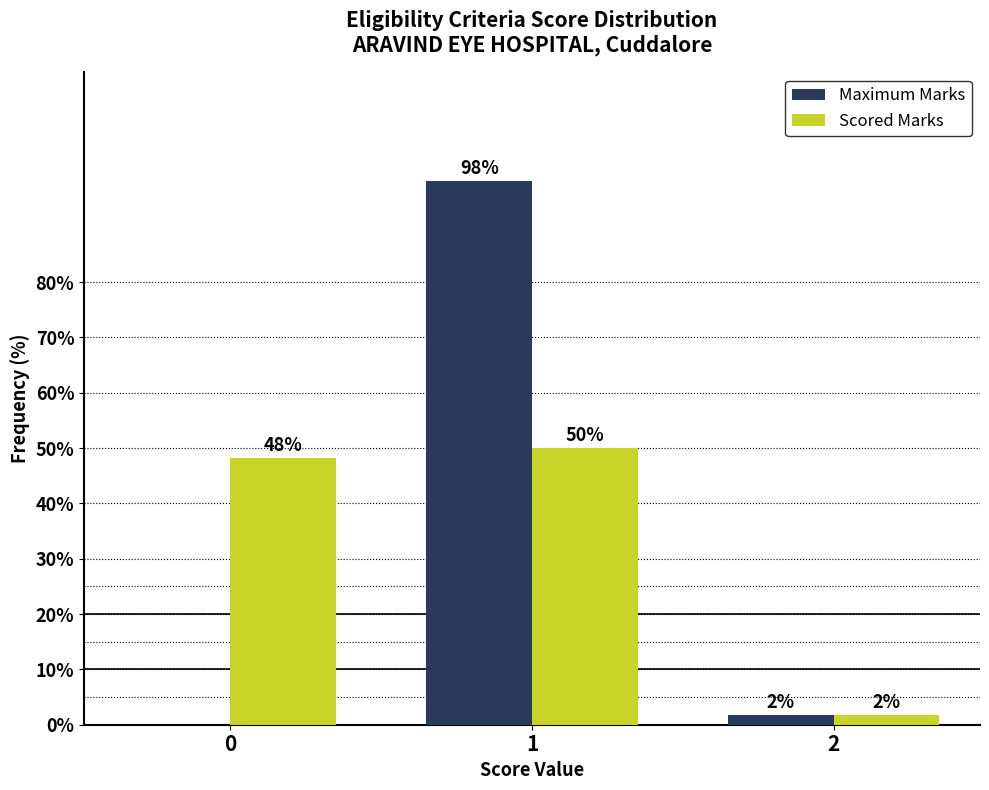

Does the chart contain stacked bars?

No